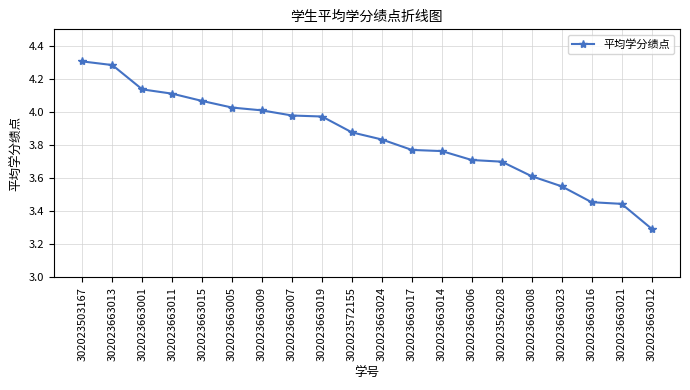

The value at 302023663012 is 3.3. True or false?

True